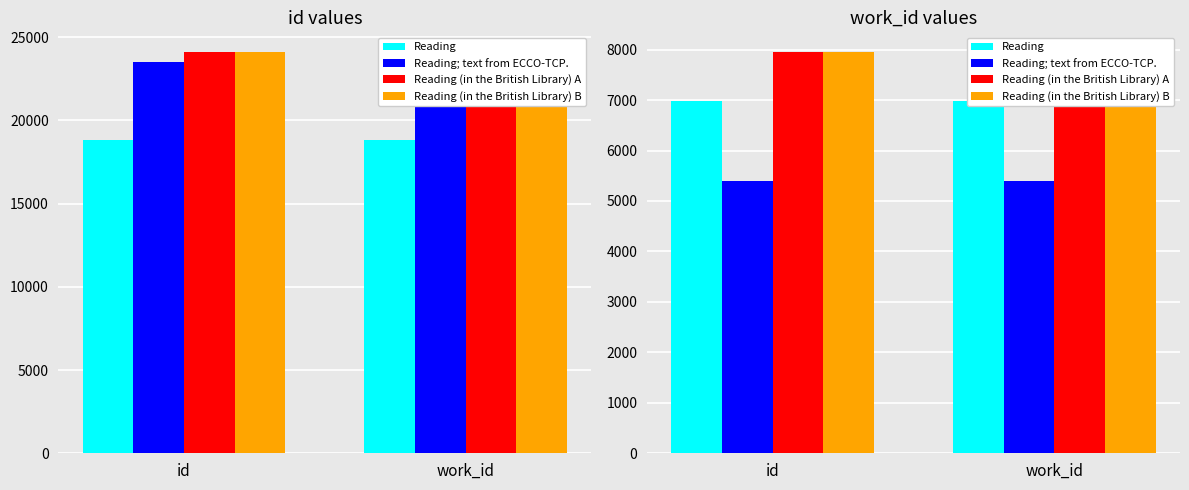

What is the approximate value of Reading; text from ECCO-TCP. at id?

5404